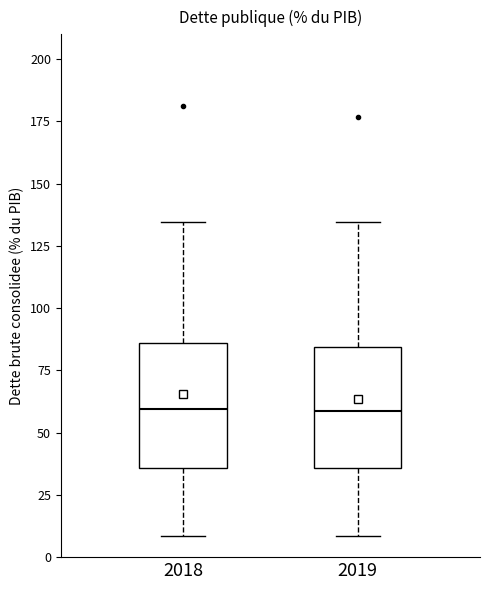

Reading left to right, transcribe this box plot: for each box, give where its median line is, the range the box spans, and where its two whiskers end, as read against the y-axis. The values are not printed on the chart, so give them approximately, as read against the axis.

2018: median 60, box 35 to 85, whiskers 10 to 135
2019: median 60, box 35 to 85, whiskers 10 to 135